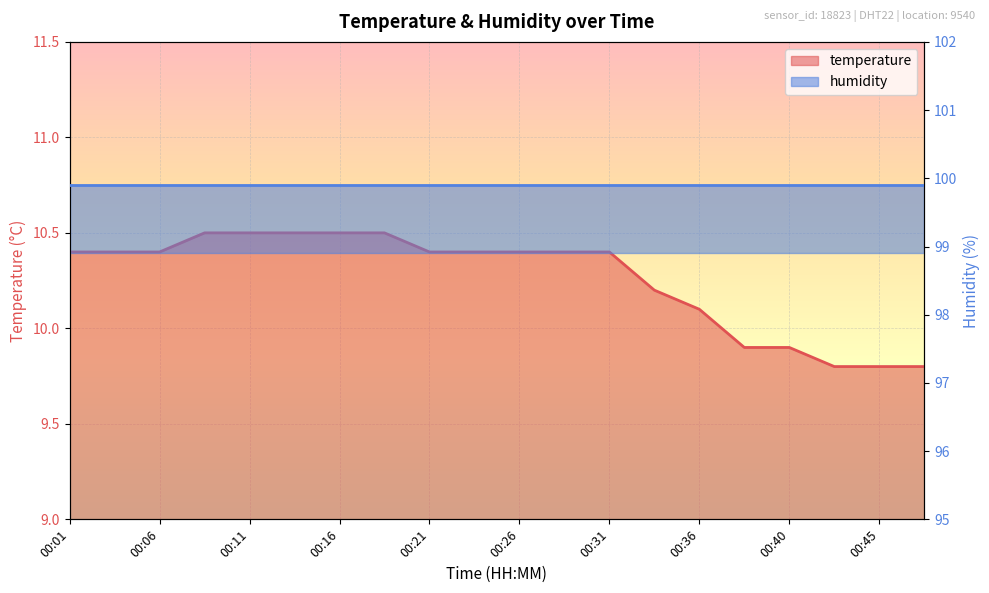

Where is the data nearest to the value 10?

00:36